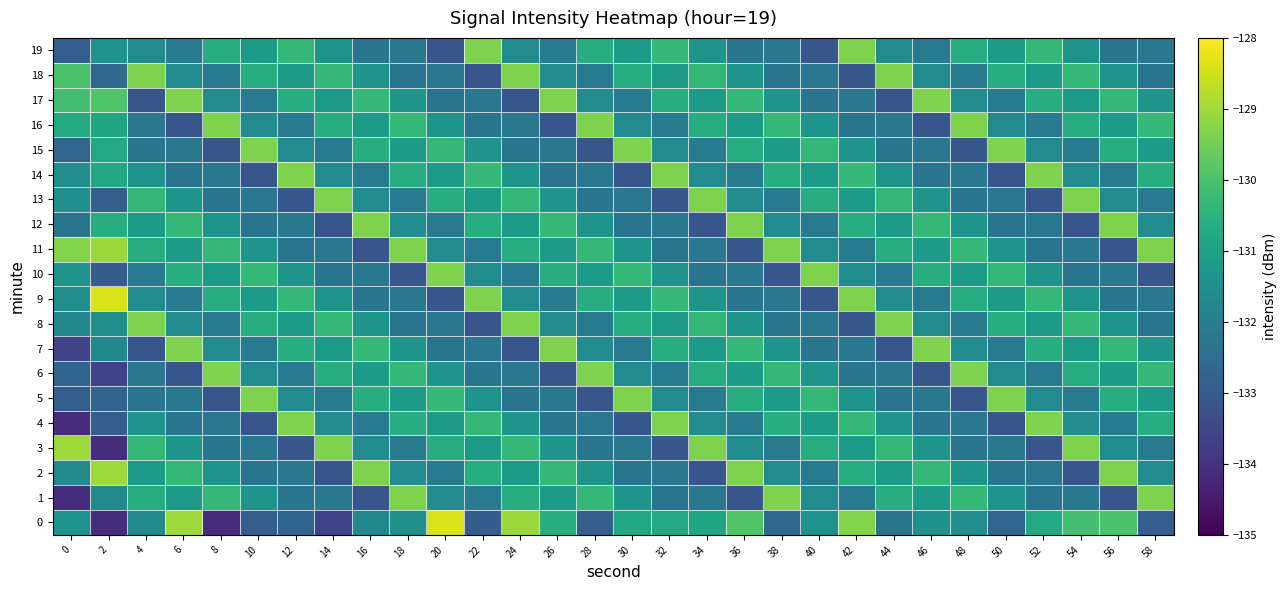

Reading left to right, list all the values displayed in this chart.

0: 0=-131.4	2=-134.1	4=-131.7	6=-129.0	8=-134.1	10=-132.9	12=-132.7	14=-133.6	16=-131.7	18=-131.5	20=-128.4	22=-133.0	24=-129.0	26=-130.6	28=-132.9	30=-130.8	32=-130.8	34=-130.9	36=-129.9	38=-132.6	40=-131.4	42=-129.3	44=-132.3	46=-131.5	48=-131.6	50=-132.7	52=-130.7	54=-130.1	56=-130.0	58=-132.9
1: 0=-134.1	2=-131.7	4=-130.6	6=-131.2	8=-130.3	10=-131.4	12=-132.3	14=-132.2	16=-133.1	18=-129.4	20=-131.6	22=-132.1	24=-130.6	26=-131.2	28=-130.3	30=-131.4	32=-132.3	34=-132.2	36=-133.1	38=-129.4	40=-131.6	42=-132.1	44=-130.6	46=-131.2	48=-130.3	50=-131.4	52=-132.3	54=-132.2	56=-133.1	58=-129.4
2: 0=-131.7	2=-129.0	4=-131.2	6=-130.3	8=-131.4	10=-132.3	12=-132.2	14=-133.1	16=-129.4	18=-131.6	20=-132.1	22=-130.6	24=-131.2	26=-130.3	28=-131.4	30=-132.3	32=-132.2	34=-133.1	36=-129.4	38=-131.6	40=-132.1	42=-130.6	44=-131.2	46=-130.3	48=-131.4	50=-132.3	52=-132.2	54=-133.1	56=-129.4	58=-131.6
3: 0=-129.0	2=-134.1	4=-130.3	6=-131.4	8=-132.3	10=-132.2	12=-133.1	14=-129.4	16=-131.6	18=-132.1	20=-130.6	22=-131.2	24=-130.3	26=-131.4	28=-132.3	30=-132.2	32=-133.1	34=-129.4	36=-131.6	38=-132.1	40=-130.6	42=-131.2	44=-130.3	46=-131.4	48=-132.3	50=-132.2	52=-133.1	54=-129.4	56=-131.6	58=-132.1
4: 0=-134.1	2=-132.9	4=-131.4	6=-132.3	8=-132.2	10=-133.1	12=-129.4	14=-131.6	16=-132.1	18=-130.6	20=-131.2	22=-130.3	24=-131.4	26=-132.3	28=-132.2	30=-133.1	32=-129.4	34=-131.6	36=-132.1	38=-130.6	40=-131.2	42=-130.3	44=-131.4	46=-132.3	48=-132.2	50=-133.1	52=-129.4	54=-131.6	56=-132.1	58=-130.6
5: 0=-132.9	2=-132.7	4=-132.3	6=-132.2	8=-133.1	10=-129.4	12=-131.6	14=-132.1	16=-130.6	18=-131.2	20=-130.3	22=-131.4	24=-132.3	26=-132.2	28=-133.1	30=-129.4	32=-131.6	34=-132.1	36=-130.6	38=-131.2	40=-130.3	42=-131.4	44=-132.3	46=-132.2	48=-133.1	50=-129.4	52=-131.6	54=-132.1	56=-130.6	58=-131.2
6: 0=-132.7	2=-133.6	4=-132.2	6=-133.1	8=-129.4	10=-131.6	12=-132.1	14=-130.6	16=-131.2	18=-130.3	20=-131.4	22=-132.3	24=-132.2	26=-133.1	28=-129.4	30=-131.6	32=-132.1	34=-130.6	36=-131.2	38=-130.3	40=-131.4	42=-132.3	44=-132.2	46=-133.1	48=-129.4	50=-131.6	52=-132.1	54=-130.6	56=-131.2	58=-130.3
7: 0=-133.6	2=-131.7	4=-133.1	6=-129.4	8=-131.6	10=-132.1	12=-130.6	14=-131.2	16=-130.3	18=-131.4	20=-132.3	22=-132.2	24=-133.1	26=-129.4	28=-131.6	30=-132.1	32=-130.6	34=-131.2	36=-130.3	38=-131.4	40=-132.3	42=-132.2	44=-133.1	46=-129.4	48=-131.6	50=-132.1	52=-130.6	54=-131.2	56=-130.3	58=-131.4
8: 0=-131.7	2=-131.5	4=-129.4	6=-131.6	8=-132.1	10=-130.6	12=-131.2	14=-130.3	16=-131.4	18=-132.3	20=-132.2	22=-133.1	24=-129.4	26=-131.6	28=-132.1	30=-130.6	32=-131.2	34=-130.3	36=-131.4	38=-132.3	40=-132.2	42=-133.1	44=-129.4	46=-131.6	48=-132.1	50=-130.6	52=-131.2	54=-130.3	56=-131.4	58=-132.3
9: 0=-131.5	2=-128.4	4=-131.6	6=-132.1	8=-130.6	10=-131.2	12=-130.3	14=-131.4	16=-132.3	18=-132.2	20=-133.1	22=-129.4	24=-131.6	26=-132.1	28=-130.6	30=-131.2	32=-130.3	34=-131.4	36=-132.3	38=-132.2	40=-133.1	42=-129.4	44=-131.6	46=-132.1	48=-130.6	50=-131.2	52=-130.3	54=-131.4	56=-132.3	58=-132.2
10: 0=-131.4	2=-133.0	4=-132.1	6=-130.6	8=-131.2	10=-130.3	12=-131.4	14=-132.3	16=-132.2	18=-133.1	20=-129.4	22=-131.6	24=-132.1	26=-130.6	28=-131.2	30=-130.3	32=-131.4	34=-132.3	36=-132.2	38=-133.1	40=-129.4	42=-131.6	44=-132.1	46=-130.6	48=-131.2	50=-130.3	52=-131.4	54=-132.3	56=-132.2	58=-133.1
11: 0=-129.3	2=-129.0	4=-130.6	6=-131.2	8=-130.3	10=-131.4	12=-132.3	14=-132.2	16=-133.1	18=-129.4	20=-131.6	22=-132.1	24=-130.6	26=-131.2	28=-130.3	30=-131.4	32=-132.3	34=-132.2	36=-133.1	38=-129.4	40=-131.6	42=-132.1	44=-130.6	46=-131.2	48=-130.3	50=-131.4	52=-132.3	54=-132.2	56=-133.1	58=-129.4
12: 0=-132.3	2=-130.6	4=-131.2	6=-130.3	8=-131.4	10=-132.3	12=-132.2	14=-133.1	16=-129.4	18=-131.6	20=-132.1	22=-130.6	24=-131.2	26=-130.3	28=-131.4	30=-132.3	32=-132.2	34=-133.1	36=-129.4	38=-131.6	40=-132.1	42=-130.6	44=-131.2	46=-130.3	48=-131.4	50=-132.3	52=-132.2	54=-133.1	56=-129.4	58=-131.6
13: 0=-131.5	2=-132.9	4=-130.3	6=-131.4	8=-132.3	10=-132.2	12=-133.1	14=-129.4	16=-131.6	18=-132.1	20=-130.6	22=-131.2	24=-130.3	26=-131.4	28=-132.3	30=-132.2	32=-133.1	34=-129.4	36=-131.6	38=-132.1	40=-130.6	42=-131.2	44=-130.3	46=-131.4	48=-132.3	50=-132.2	52=-133.1	54=-129.4	56=-131.6	58=-132.1
14: 0=-131.6	2=-130.8	4=-131.4	6=-132.3	8=-132.2	10=-133.1	12=-129.4	14=-131.6	16=-132.1	18=-130.6	20=-131.2	22=-130.3	24=-131.4	26=-132.3	28=-132.2	30=-133.1	32=-129.4	34=-131.6	36=-132.1	38=-130.6	40=-131.2	42=-130.3	44=-131.4	46=-132.3	48=-132.2	50=-133.1	52=-129.4	54=-131.6	56=-132.1	58=-130.6
15: 0=-132.7	2=-130.8	4=-132.3	6=-132.2	8=-133.1	10=-129.4	12=-131.6	14=-132.1	16=-130.6	18=-131.2	20=-130.3	22=-131.4	24=-132.3	26=-132.2	28=-133.1	30=-129.4	32=-131.6	34=-132.1	36=-130.6	38=-131.2	40=-130.3	42=-131.4	44=-132.3	46=-132.2	48=-133.1	50=-129.4	52=-131.6	54=-132.1	56=-130.6	58=-131.2
16: 0=-130.7	2=-130.9	4=-132.2	6=-133.1	8=-129.4	10=-131.6	12=-132.1	14=-130.6	16=-131.2	18=-130.3	20=-131.4	22=-132.3	24=-132.2	26=-133.1	28=-129.4	30=-131.6	32=-132.1	34=-130.6	36=-131.2	38=-130.3	40=-131.4	42=-132.3	44=-132.2	46=-133.1	48=-129.4	50=-131.6	52=-132.1	54=-130.6	56=-131.2	58=-130.3
17: 0=-130.1	2=-129.9	4=-133.1	6=-129.4	8=-131.6	10=-132.1	12=-130.6	14=-131.2	16=-130.3	18=-131.4	20=-132.3	22=-132.2	24=-133.1	26=-129.4	28=-131.6	30=-132.1	32=-130.6	34=-131.2	36=-130.3	38=-131.4	40=-132.3	42=-132.2	44=-133.1	46=-129.4	48=-131.6	50=-132.1	52=-130.6	54=-131.2	56=-130.3	58=-131.4
18: 0=-130.0	2=-132.6	4=-129.4	6=-131.6	8=-132.1	10=-130.6	12=-131.2	14=-130.3	16=-131.4	18=-132.3	20=-132.2	22=-133.1	24=-129.4	26=-131.6	28=-132.1	30=-130.6	32=-131.2	34=-130.3	36=-131.4	38=-132.3	40=-132.2	42=-133.1	44=-129.4	46=-131.6	48=-132.1	50=-130.6	52=-131.2	54=-130.3	56=-131.4	58=-132.3
19: 0=-132.9	2=-131.4	4=-131.6	6=-132.1	8=-130.6	10=-131.2	12=-130.3	14=-131.4	16=-132.3	18=-132.2	20=-133.1	22=-129.4	24=-131.6	26=-132.1	28=-130.6	30=-131.2	32=-130.3	34=-131.4	36=-132.3	38=-132.2	40=-133.1	42=-129.4	44=-131.6	46=-132.1	48=-130.6	50=-131.2	52=-130.3	54=-131.4	56=-132.3	58=-132.2